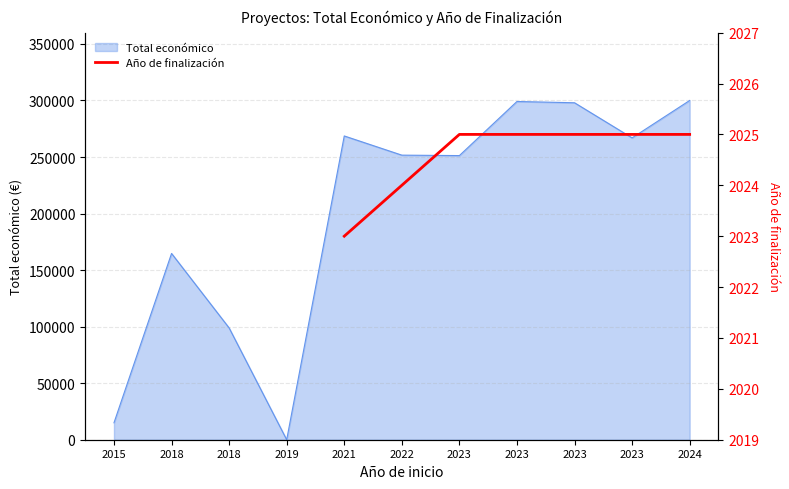

What is the change in value from 2021 to 2023?

+2.0